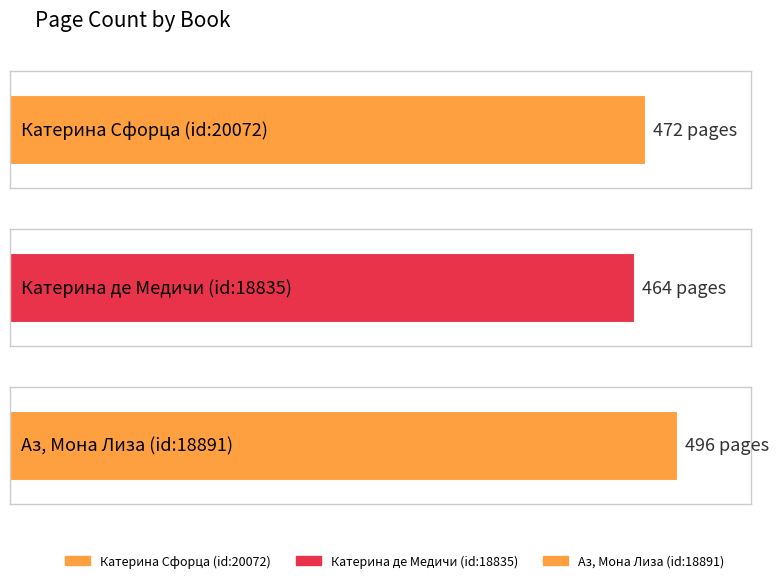

Reading left to right, what are all the values shown in this chart?

Катерина Сфорца
(id:20072)=472	Катерина де Медичи
(id:18835)=464	Аз, Мона Лиза
(id:18891)=496